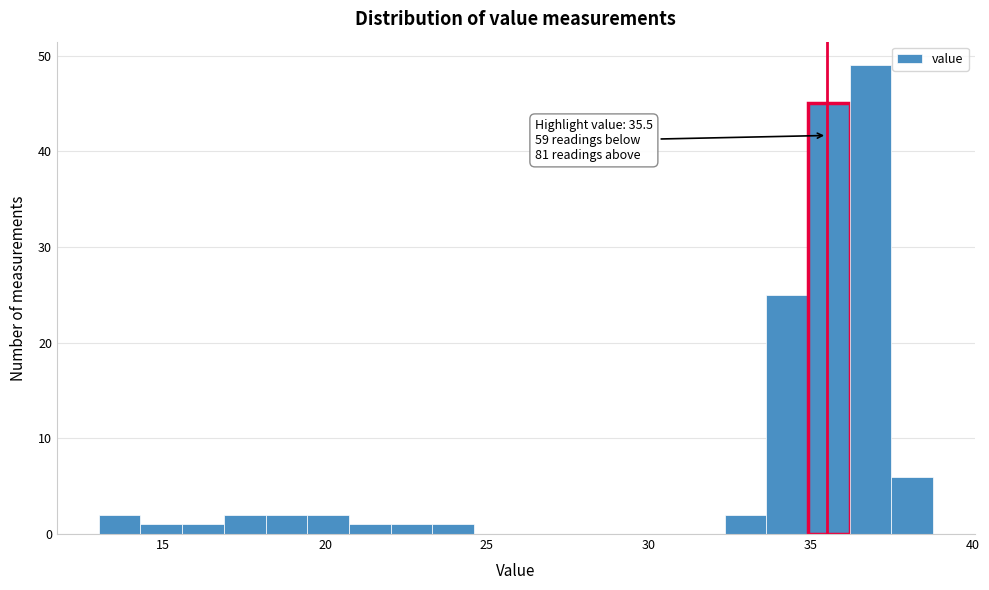

Read against the x-axis, roughly where is the centre of the tallest bar?

37.0